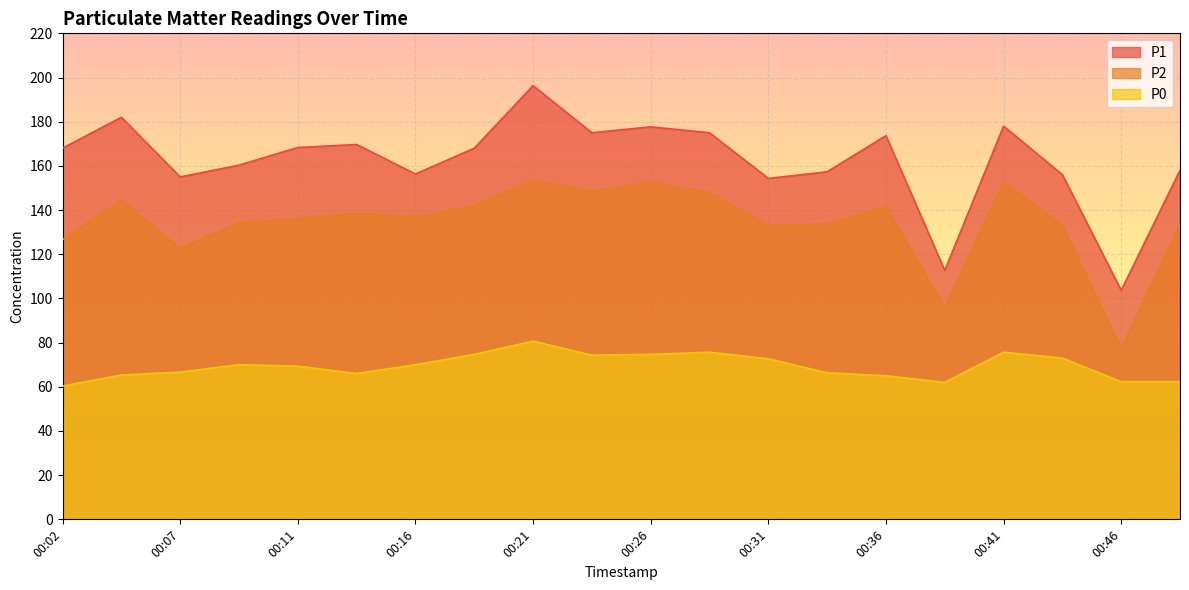

How many values in the P1 series are below 168?

9